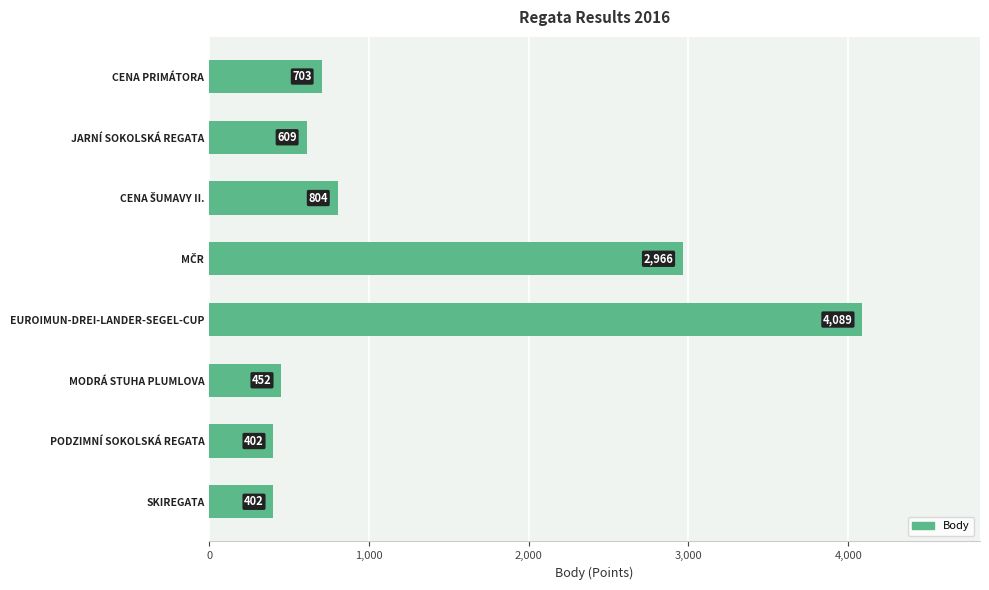

How many data points does each series have?

8